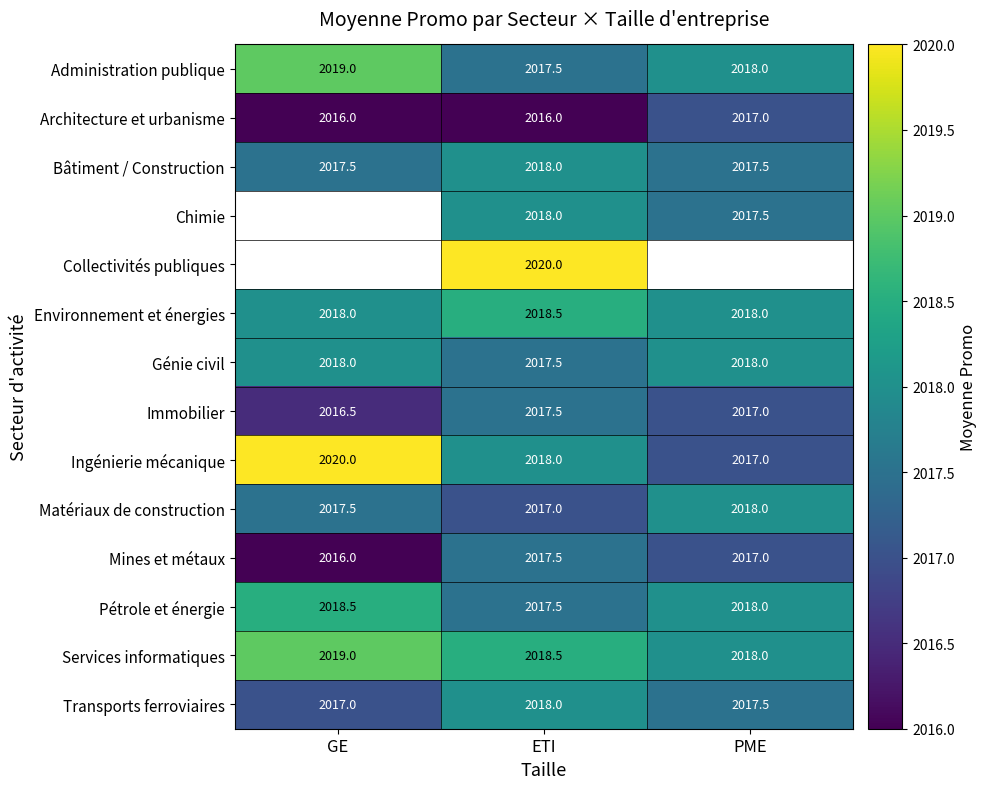

The value of Matériaux de construction at PME is 2923.9. True or false?

False